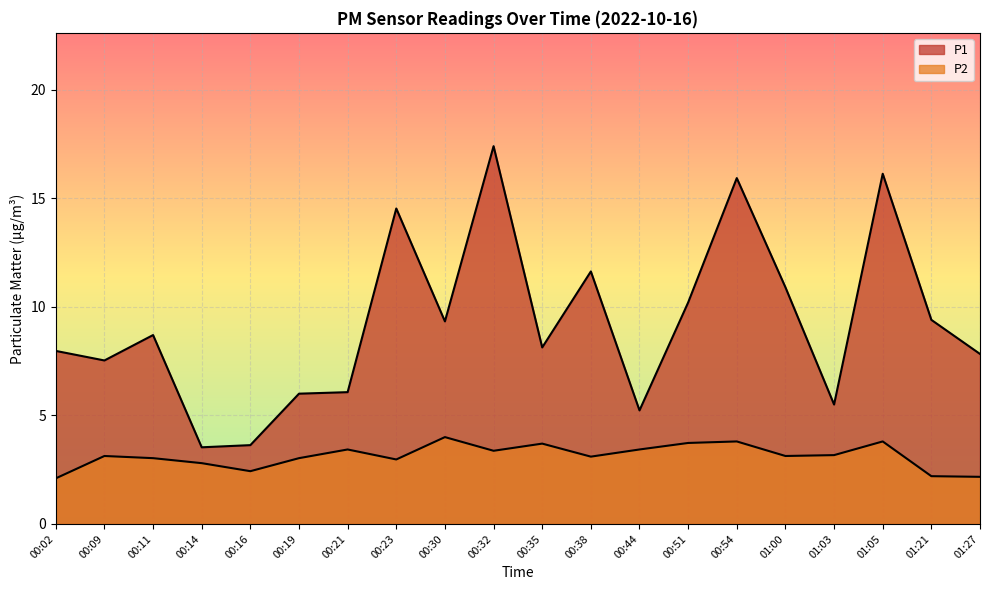

What is the label of the 18th point from the left?

01:05